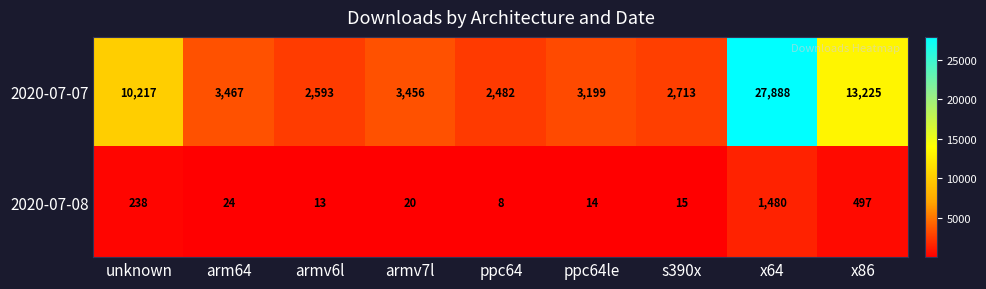

What is the difference between the maximum and minimum values in the 2020-07-08 series?

1472